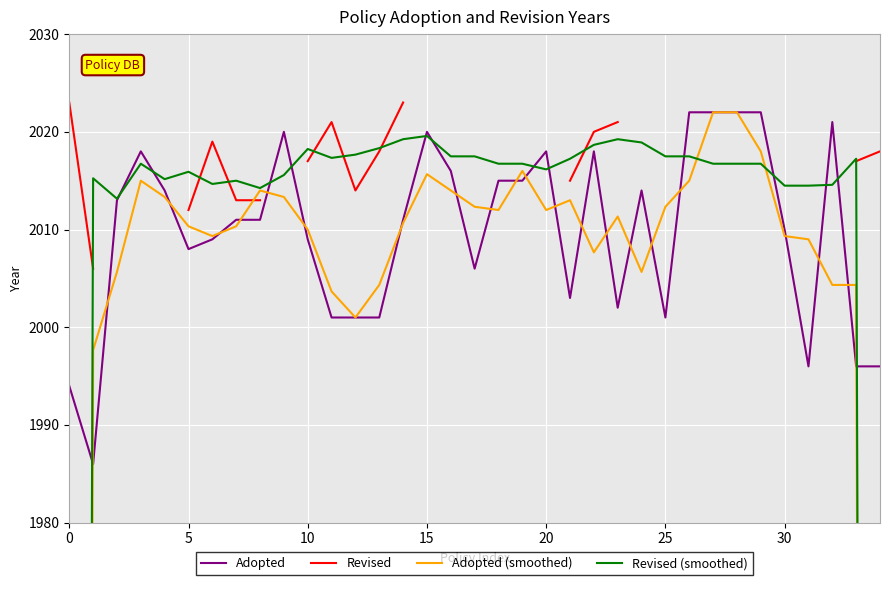

What is the minimum value for Adopted?

1986